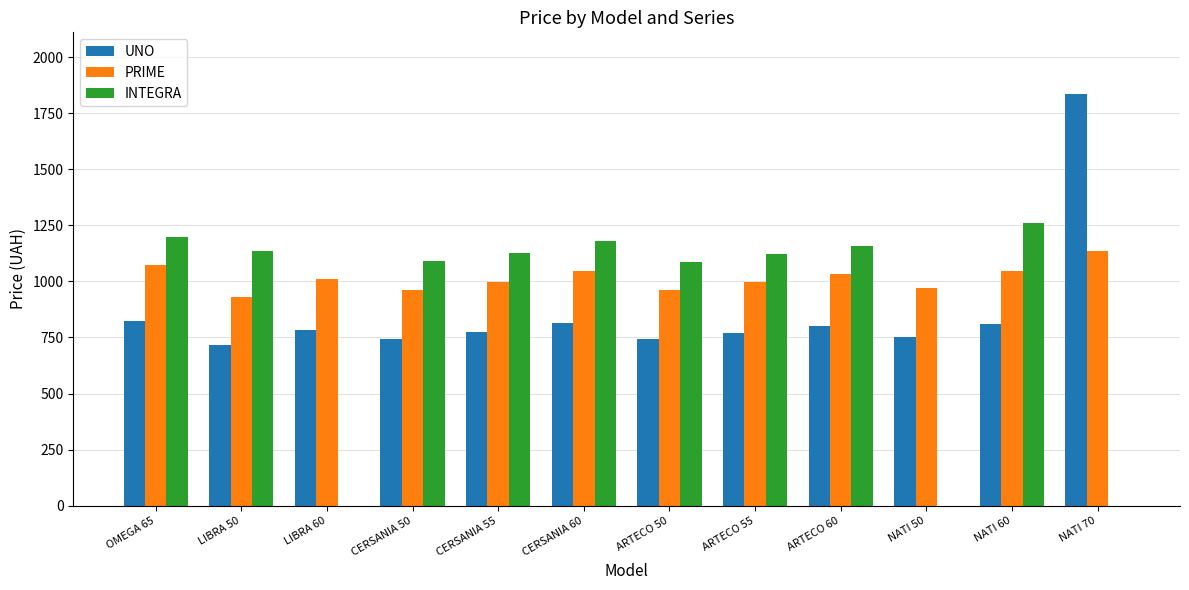

True or false: UNO has a value of 808.7 at NATI 60.

True